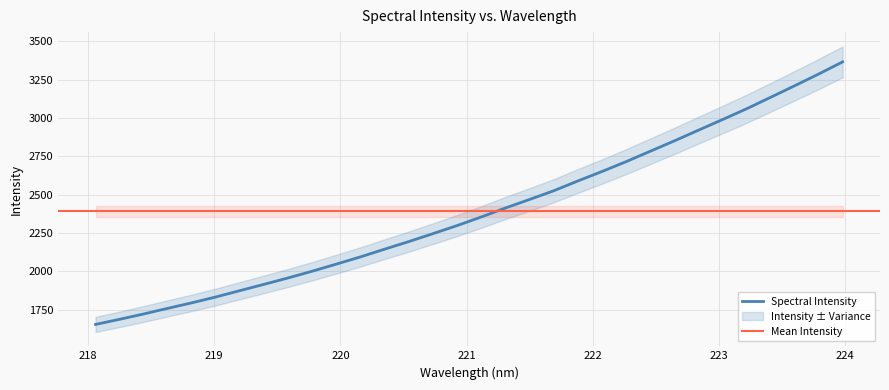

List the labels in order of value, largest first.

223.9802, 223.7895, 223.5987, 223.408, 223.2172, 223.0264, 222.8355, 222.6447, 222.4538, 222.263, 222.0721, 221.8812, 221.6902, 221.4993, 221.3083, 221.1174, 220.9264, 220.7354, 220.5444, 220.3533, 220.1623, 219.9712, 219.7801, 219.589, 219.3979, 219.2067, 219.0156, 218.8244, 218.6332, 218.442, 218.2508, 218.0596